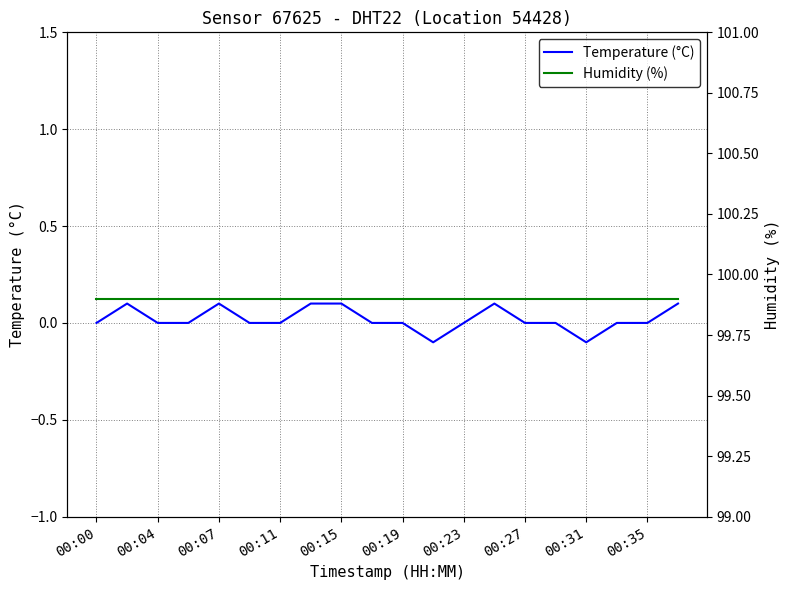

Where is the first local minimum for Temperature (°C)?

11